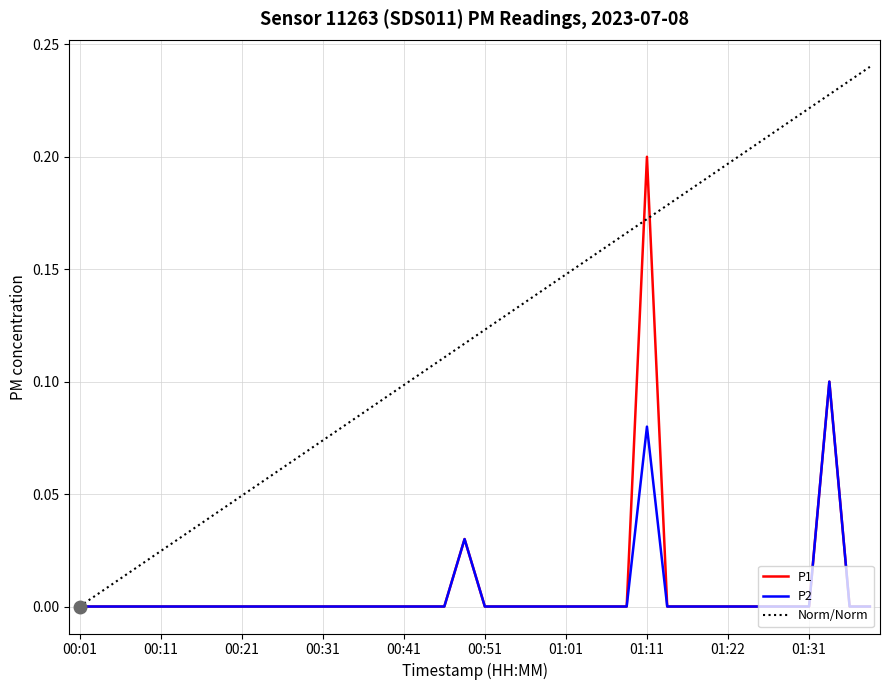

How many series are shown in this chart?

3